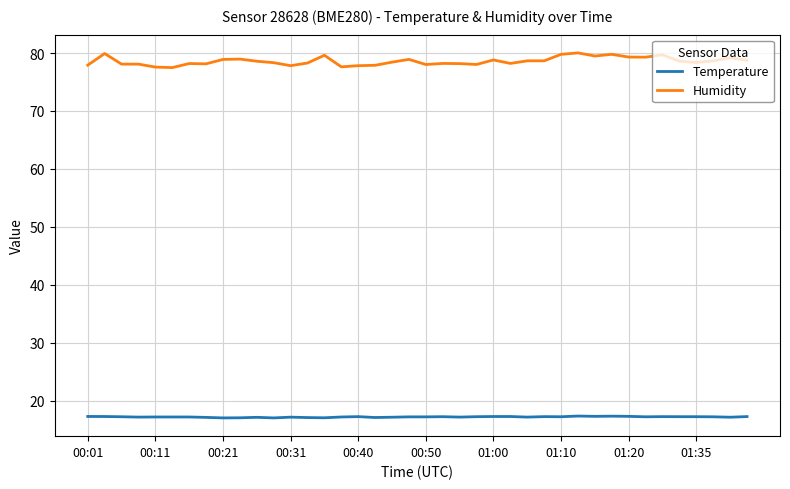

Rank the series by their maximum value, from highest to lowest.

Humidity, Temperature